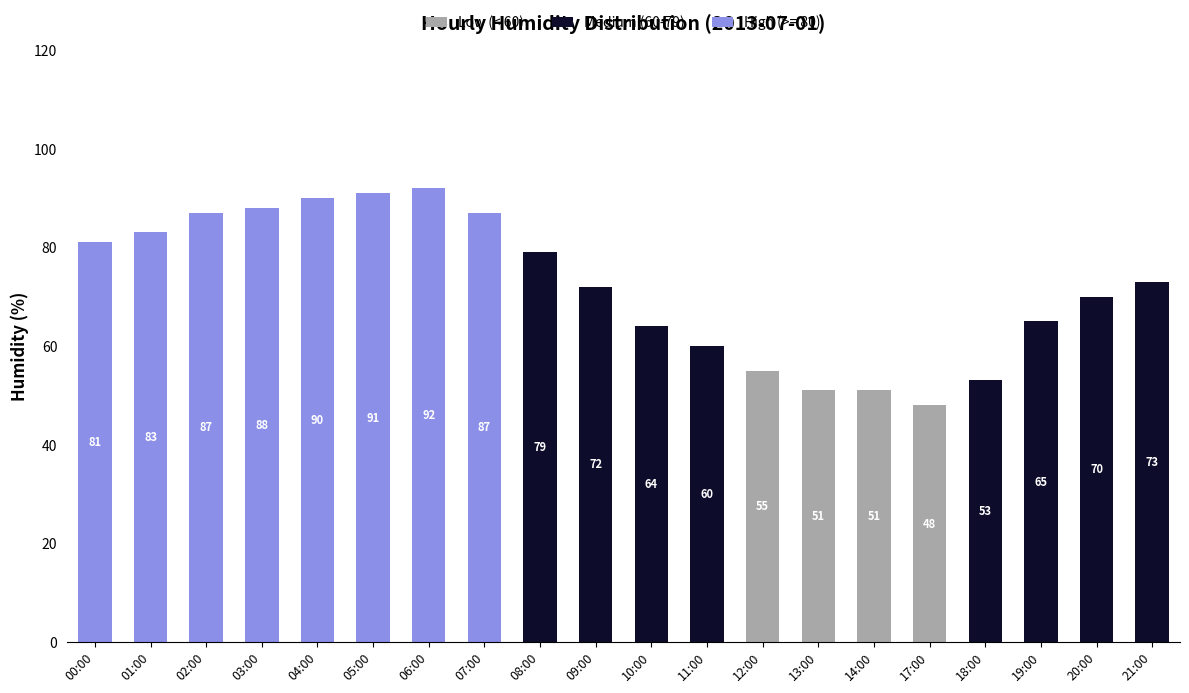

How many series are shown in this chart?

3